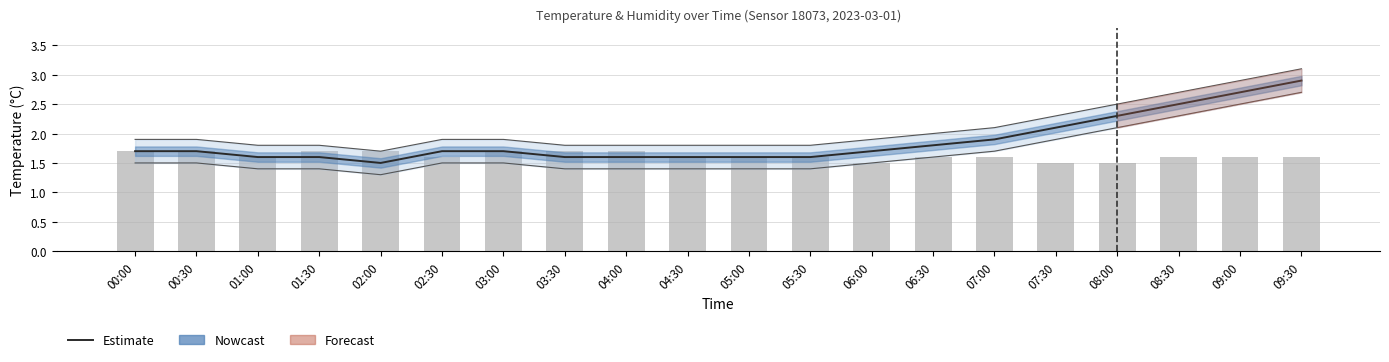

Is it true that Humidity (scaled) equals 1.7 at 03:00?

True